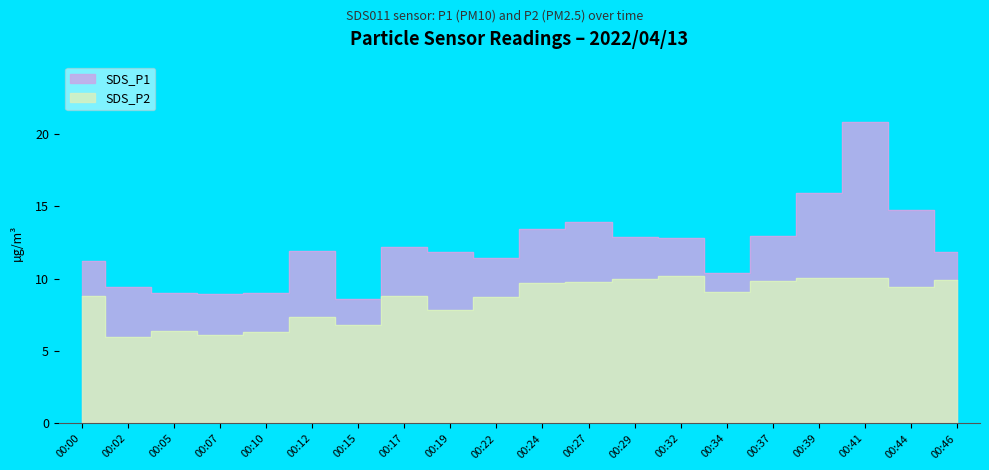

Does the chart have visible grid lines?

No